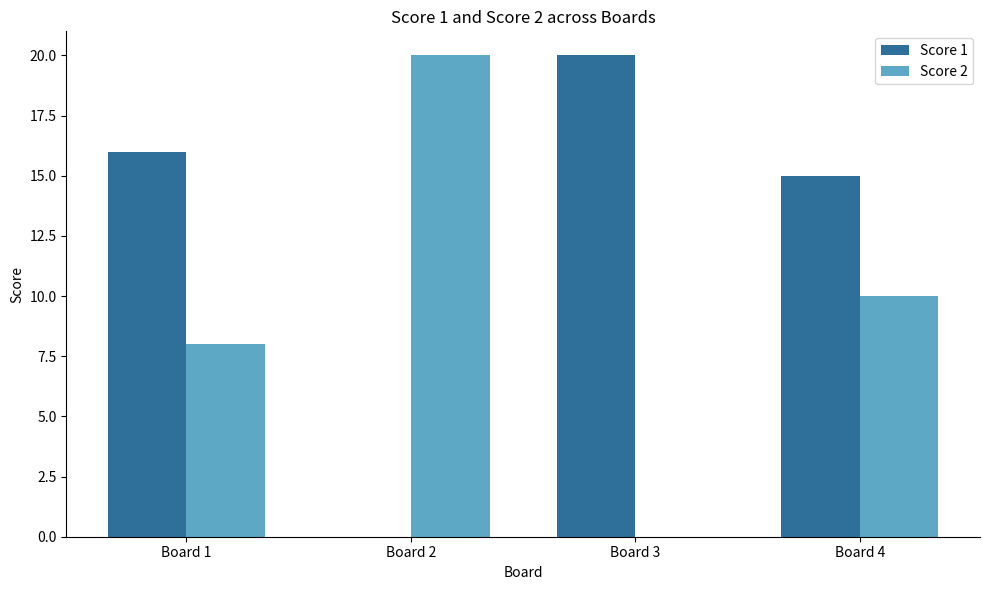

Count the number of categories in the chart.

4